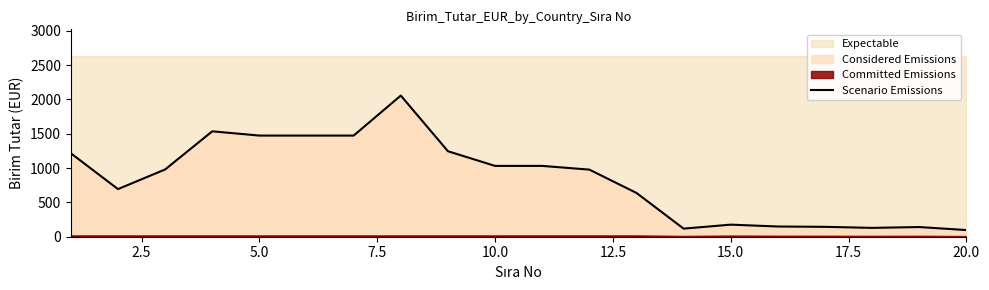

What is the maximum value shown in the chart?

2057